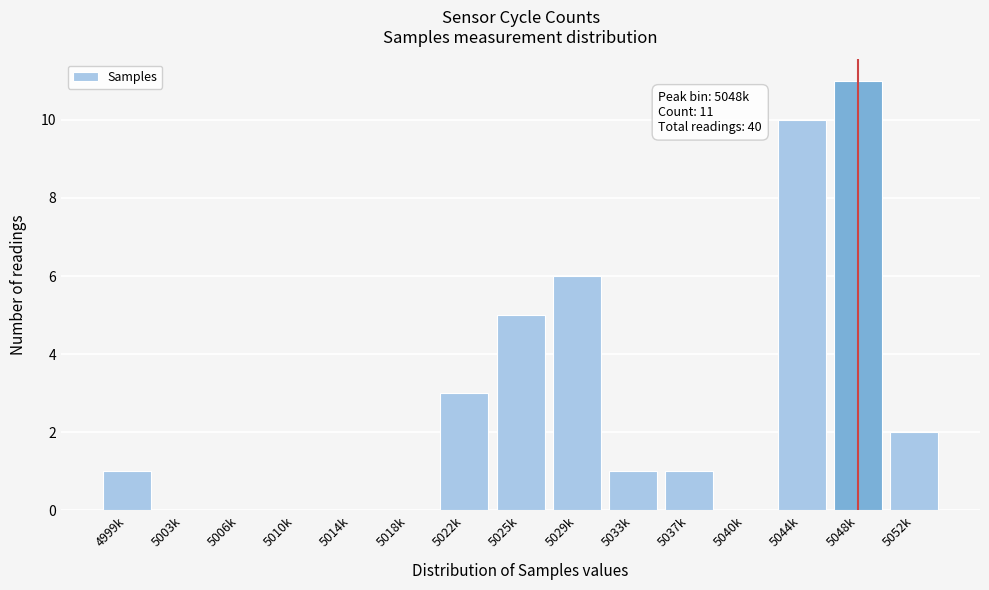

Reading right to left, what are all the values shown in this chart?

5052k=2	5048k=11	5044k=10	5040k=0	5037k=1	5033k=1	5029k=6	5025k=5	5022k=3	5018k=0	5014k=0	5010k=0	5006k=0	5003k=0	4999k=1